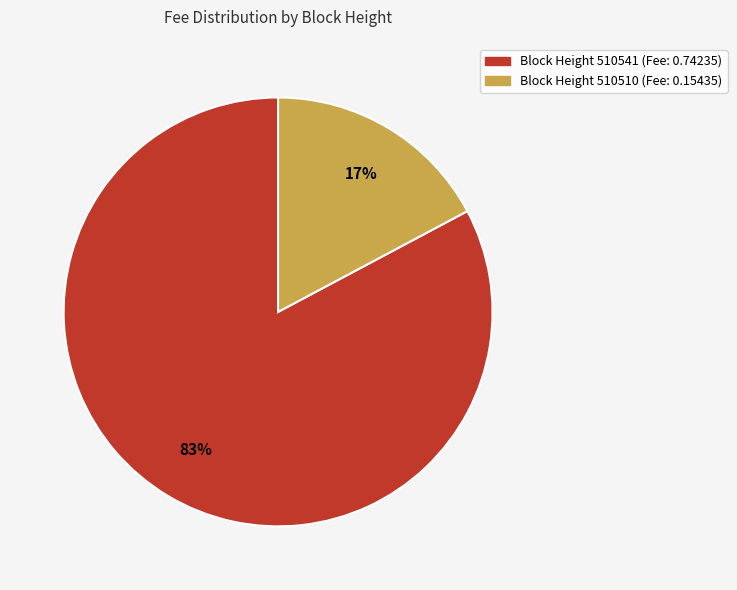

To the nearest percent, what is the difference between the largest and smallest slice percentages?

66%